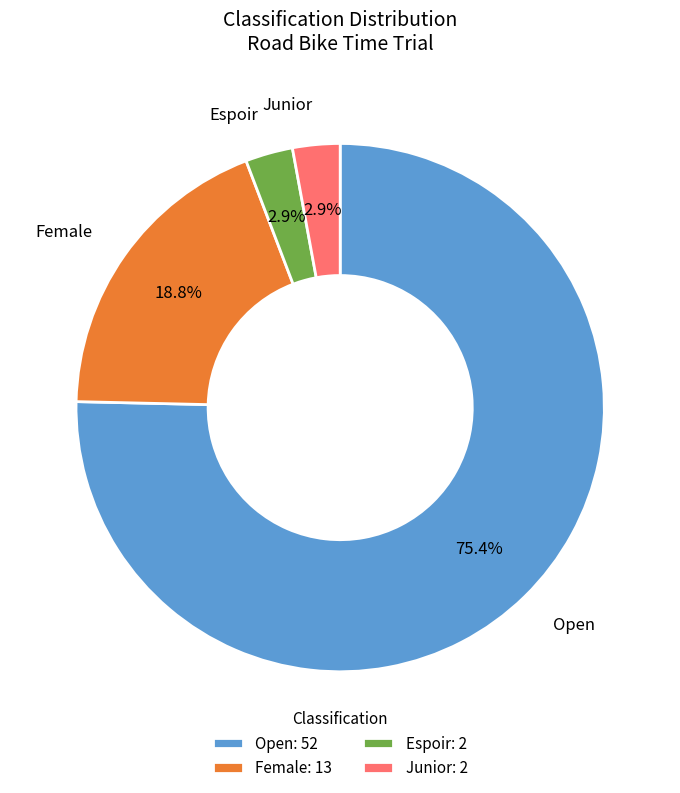

Between Open: 52 and Espoir: 2, which is larger?

Open: 52